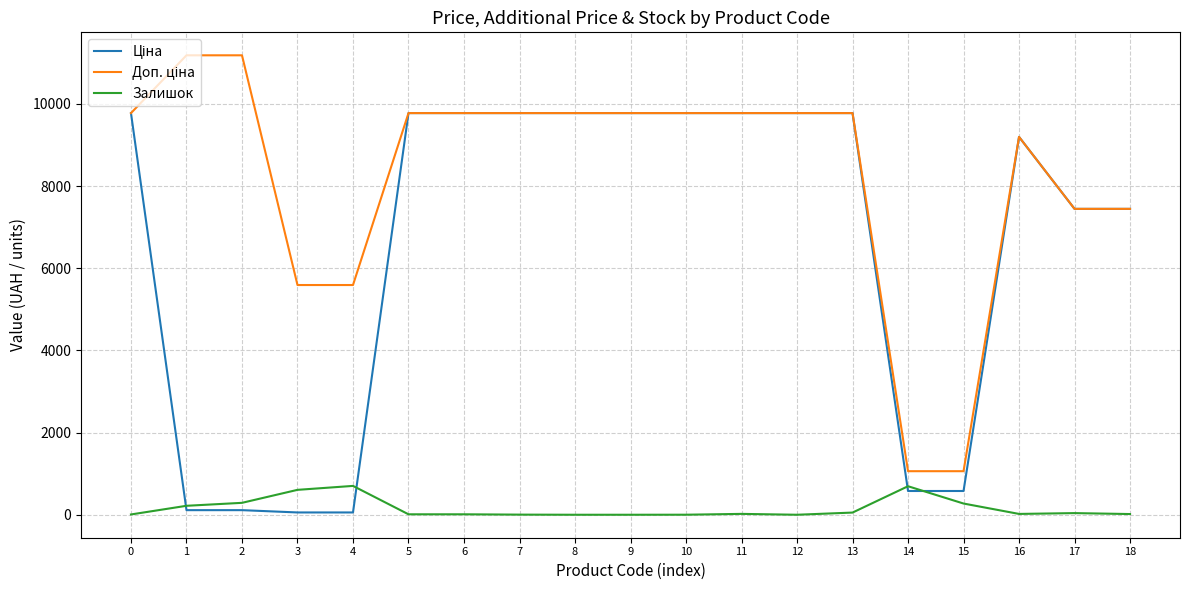

What is the difference between the Залишок values at 11 and 8?

21.0